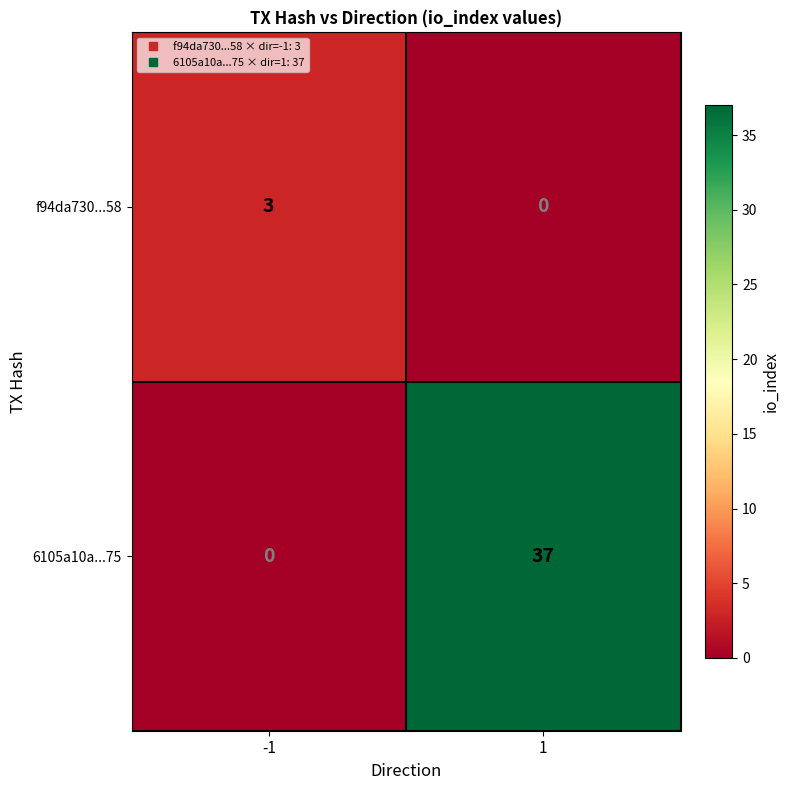

What is the total value across all series at 1?

37